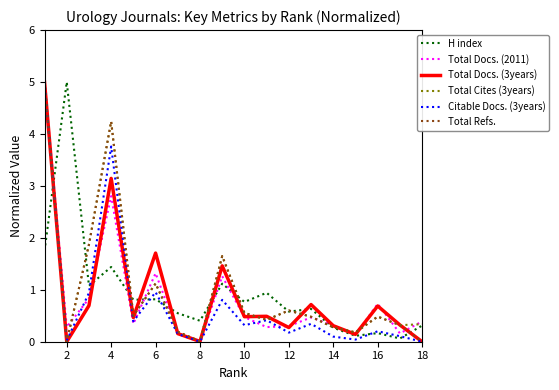

What is the maximum value shown in the chart?

5.0